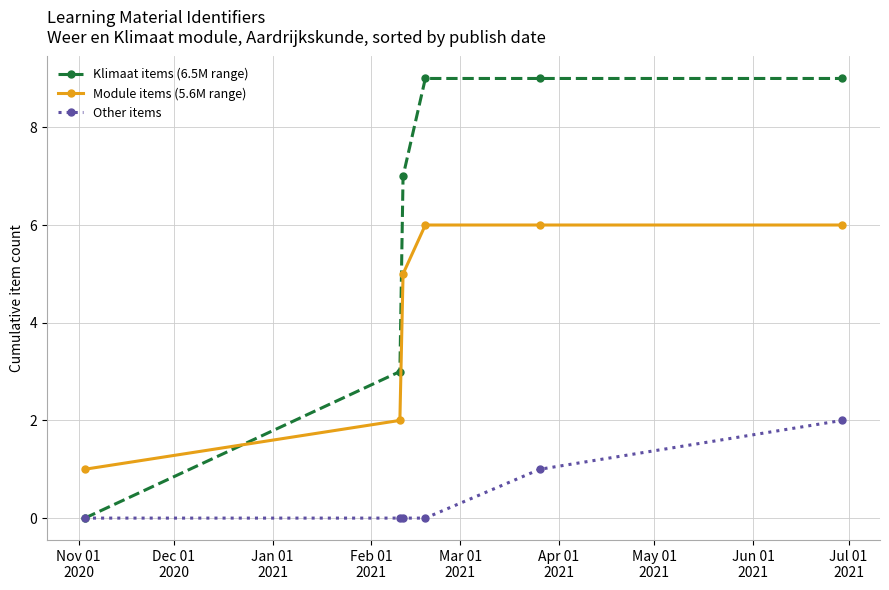

At how many categories does at least one series exceed 4?

4